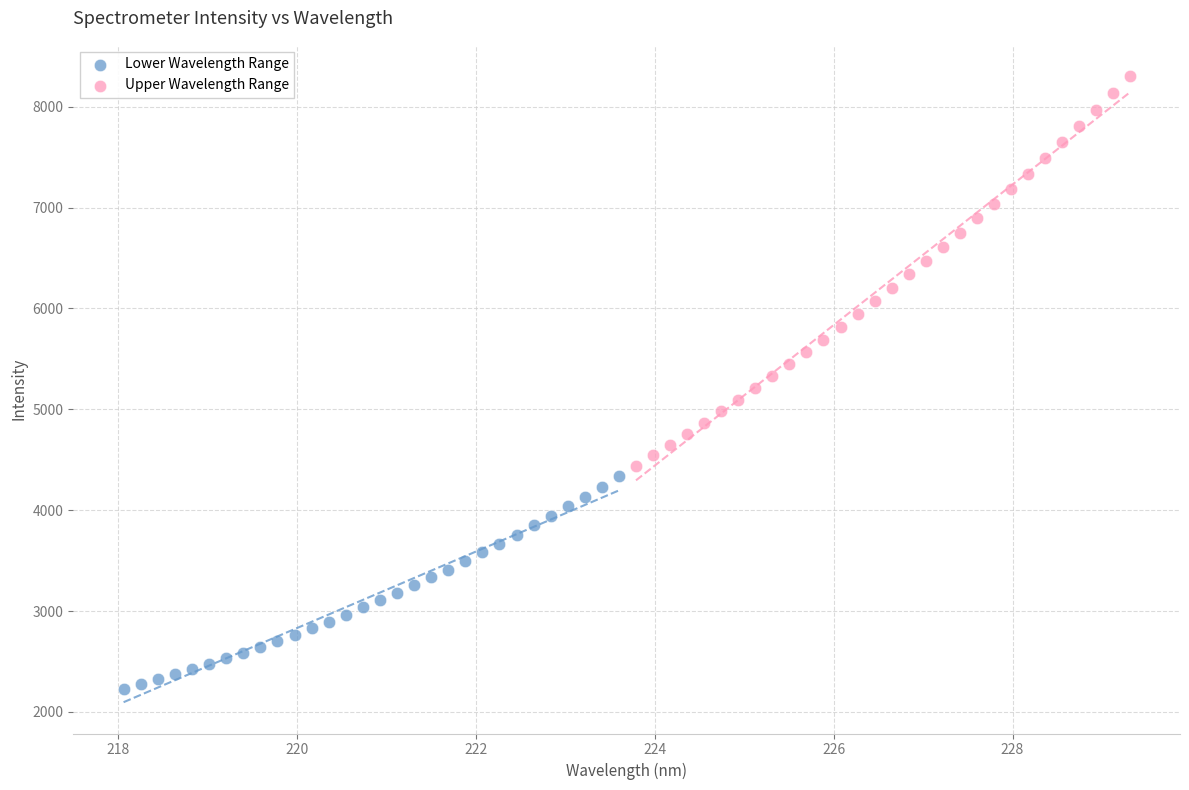

Which series contains the highest Y value?

Upper Wavelength Range